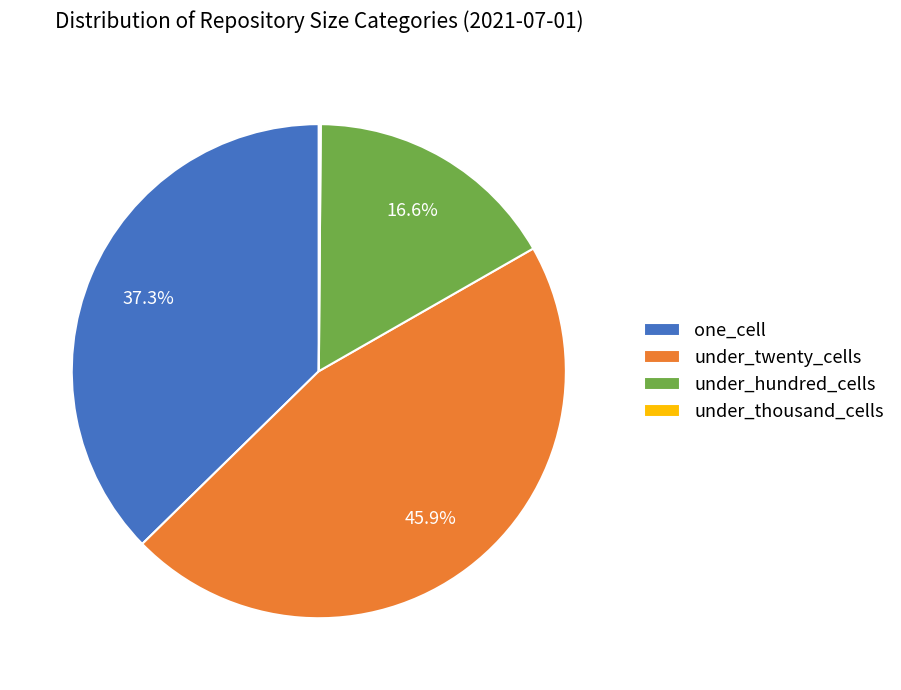

Which has a higher value, under_hundred_cells or under_twenty_cells?

under_twenty_cells